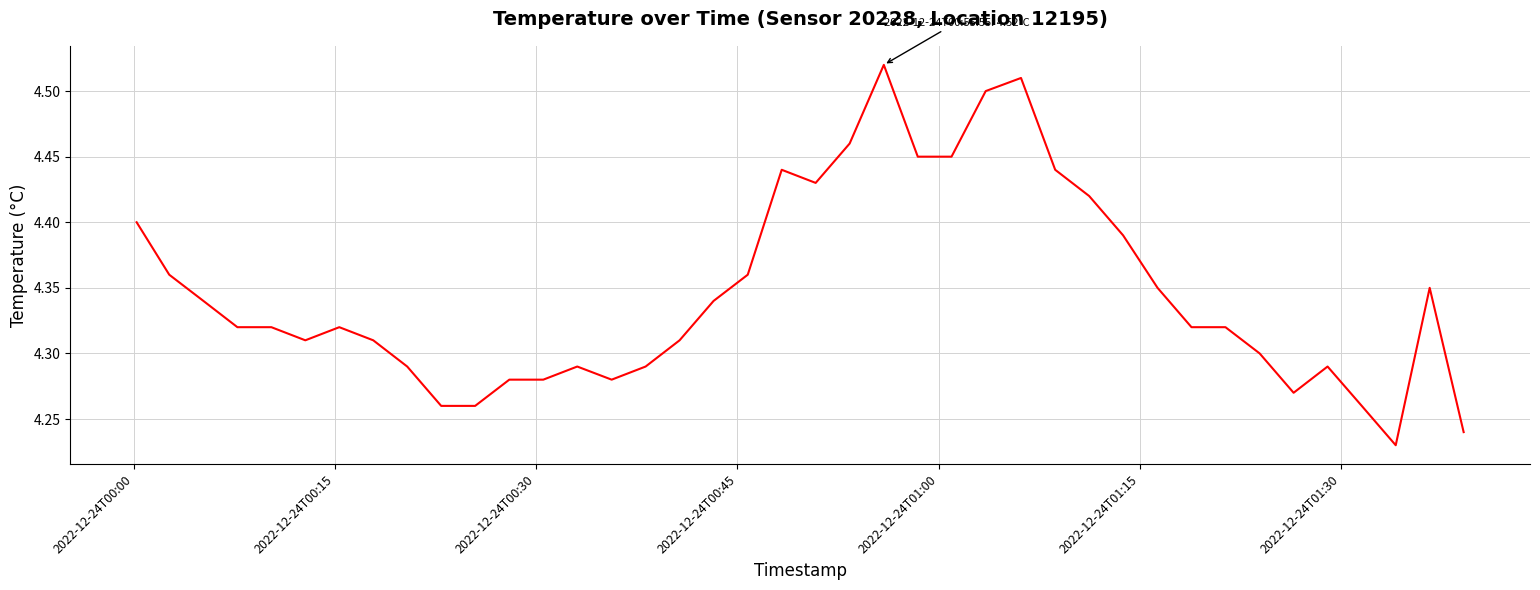

How many lines are shown in the chart?

1